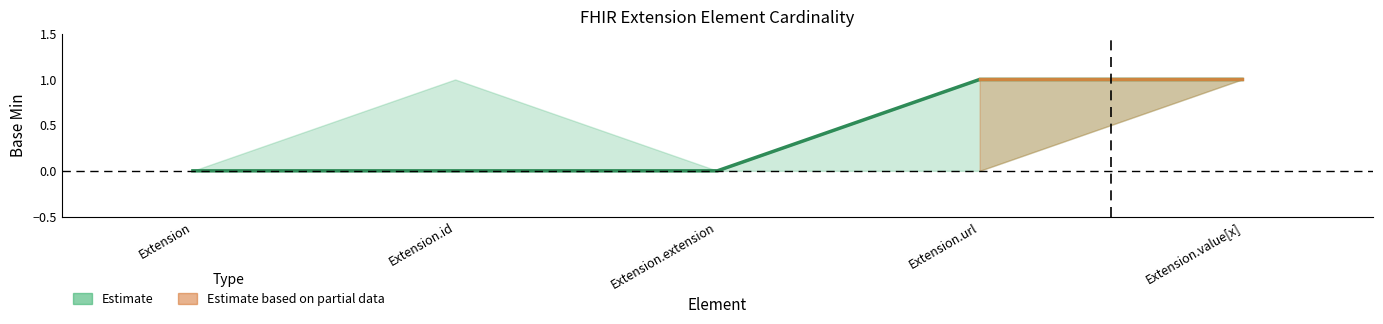

Which label corresponds to the largest value in the chart?

Extension.url